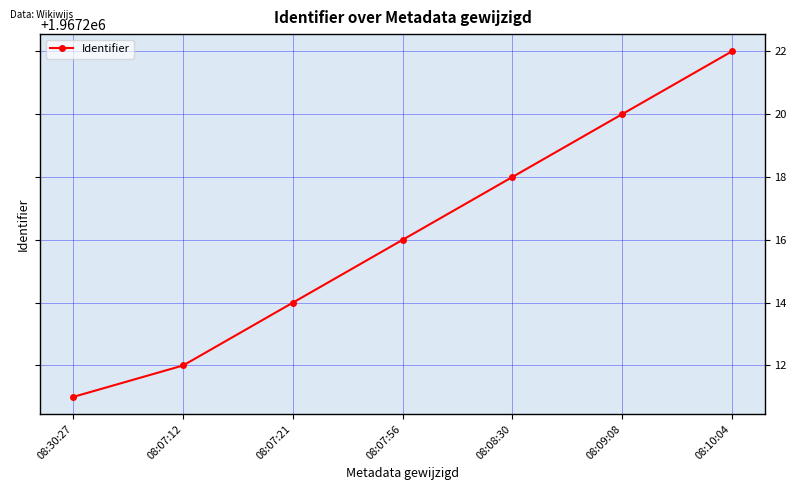

Reading left to right, transcribe all the data shown in this chart.

1967211	1967212	1967214	1967216	1967218	1967220	1967222